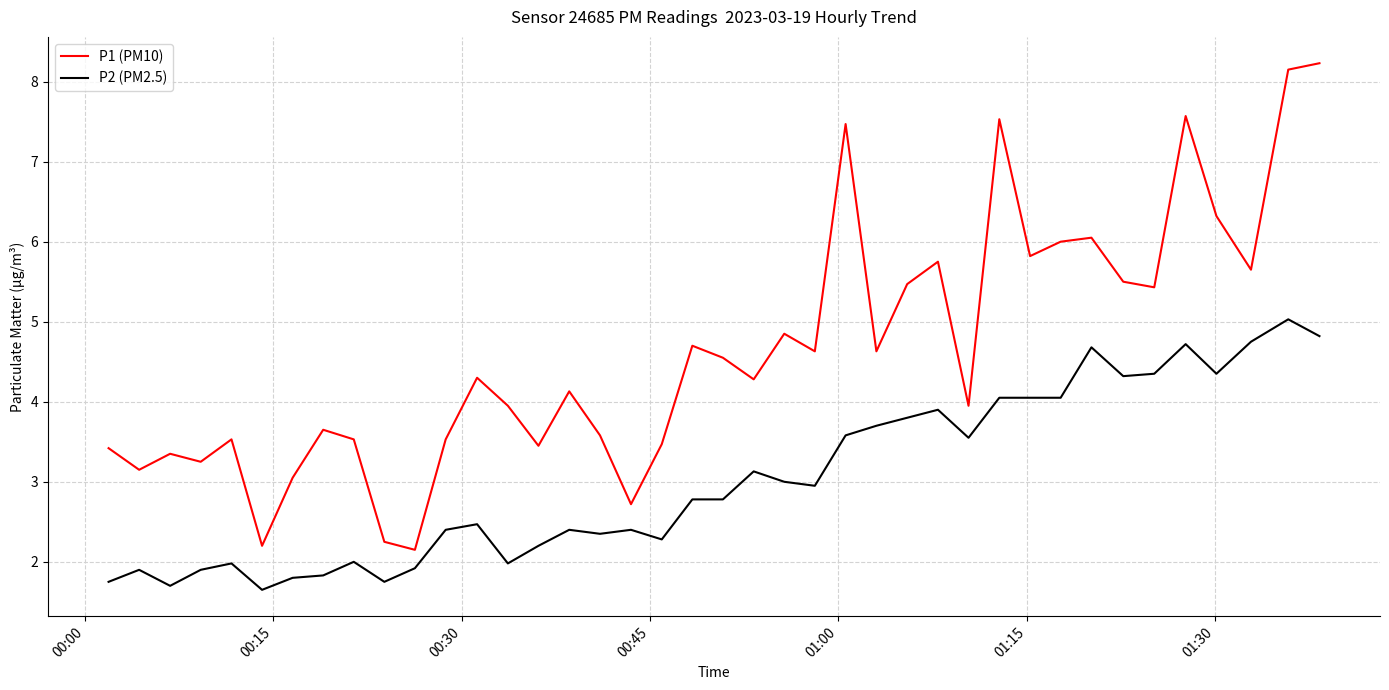

What are all the series names shown in the legend?

P1 (PM10), P2 (PM2.5)